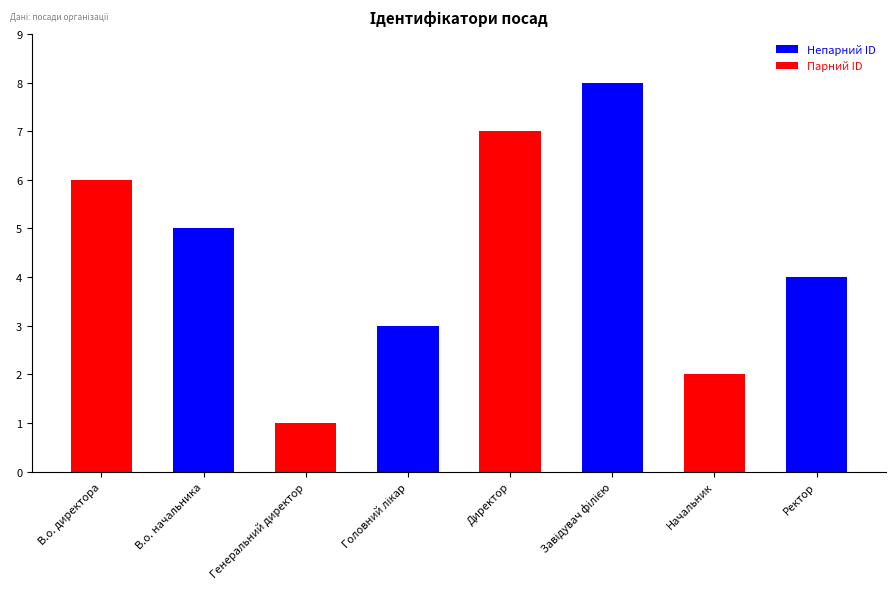

Are the bars grouped side by side (vs. stacked)?

No